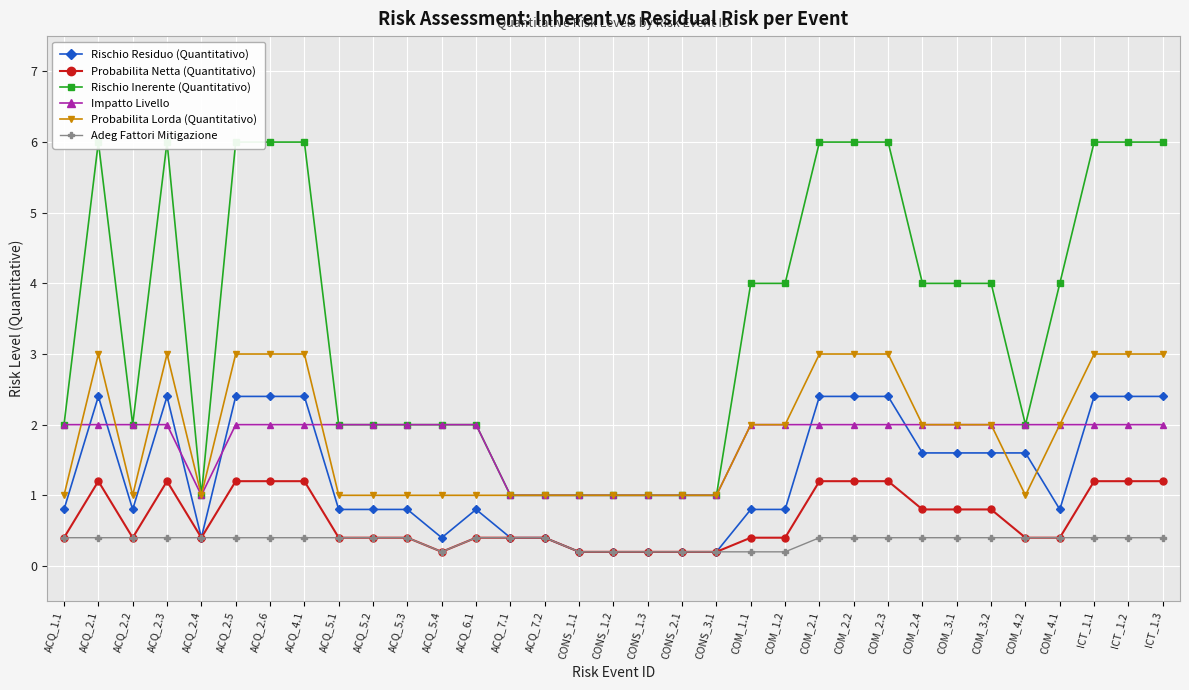

What is the maximum value shown in the chart?

6.0